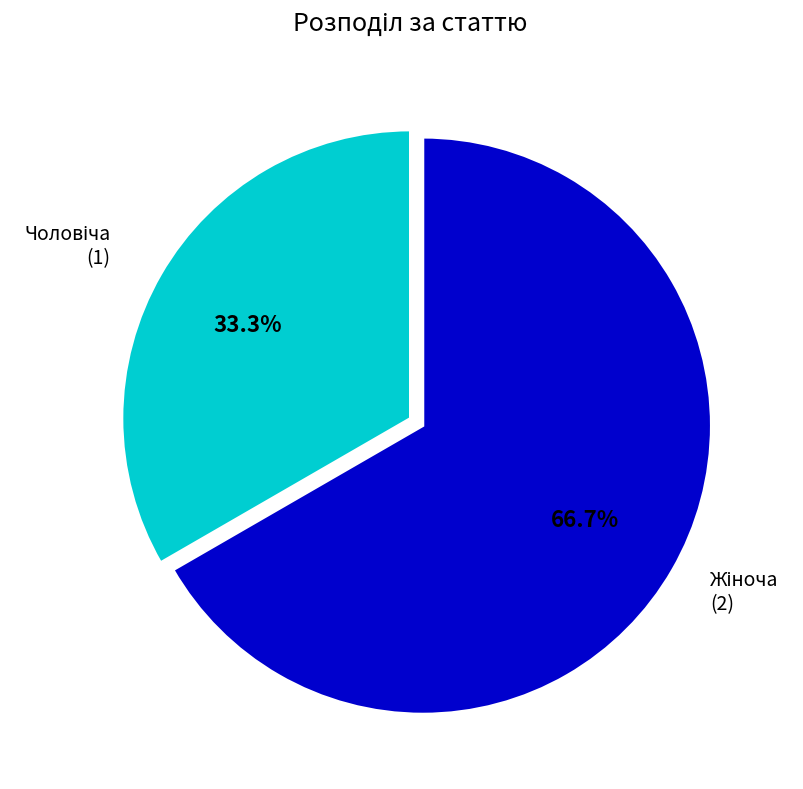

Does any single category account for the majority?

Yes